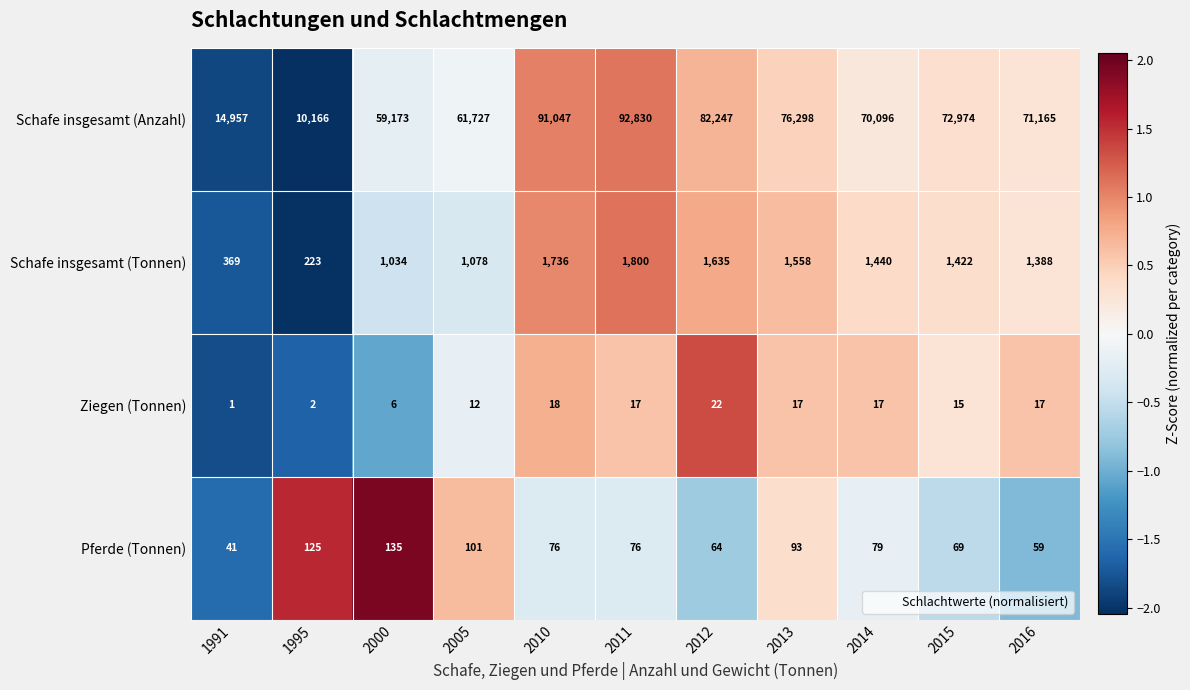

What is the sum of all Schafe insgesamt (Tonnen) values?

13683